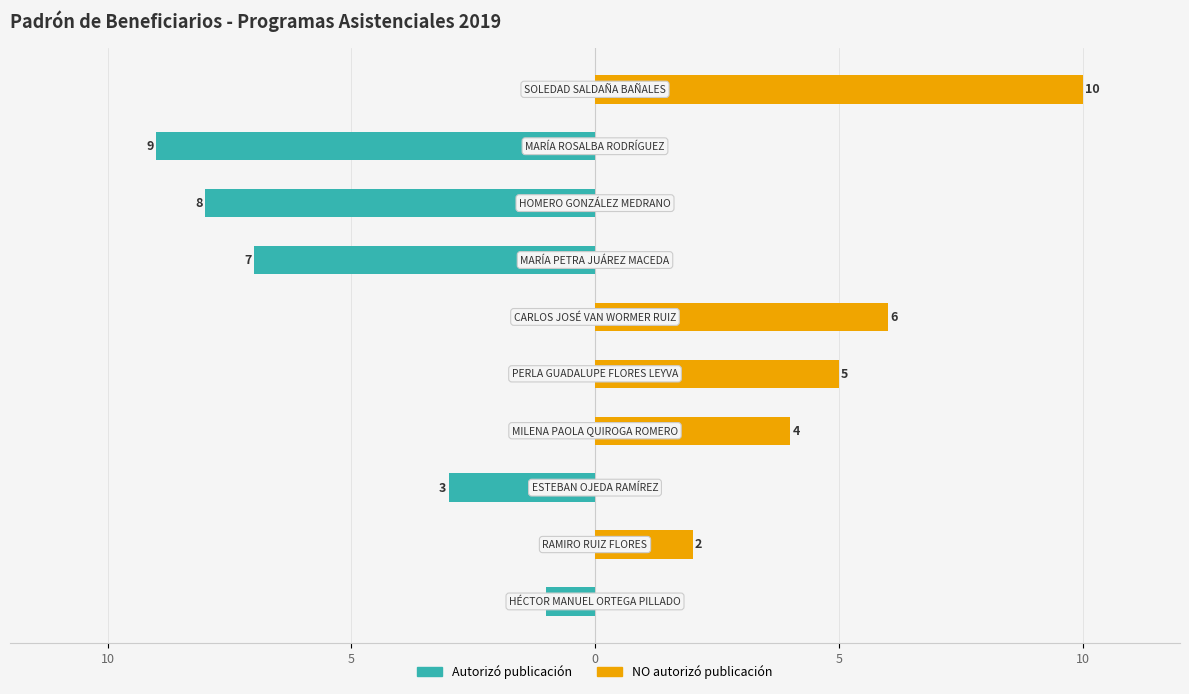

What is the average value of the Autorizo publicación series?

-3